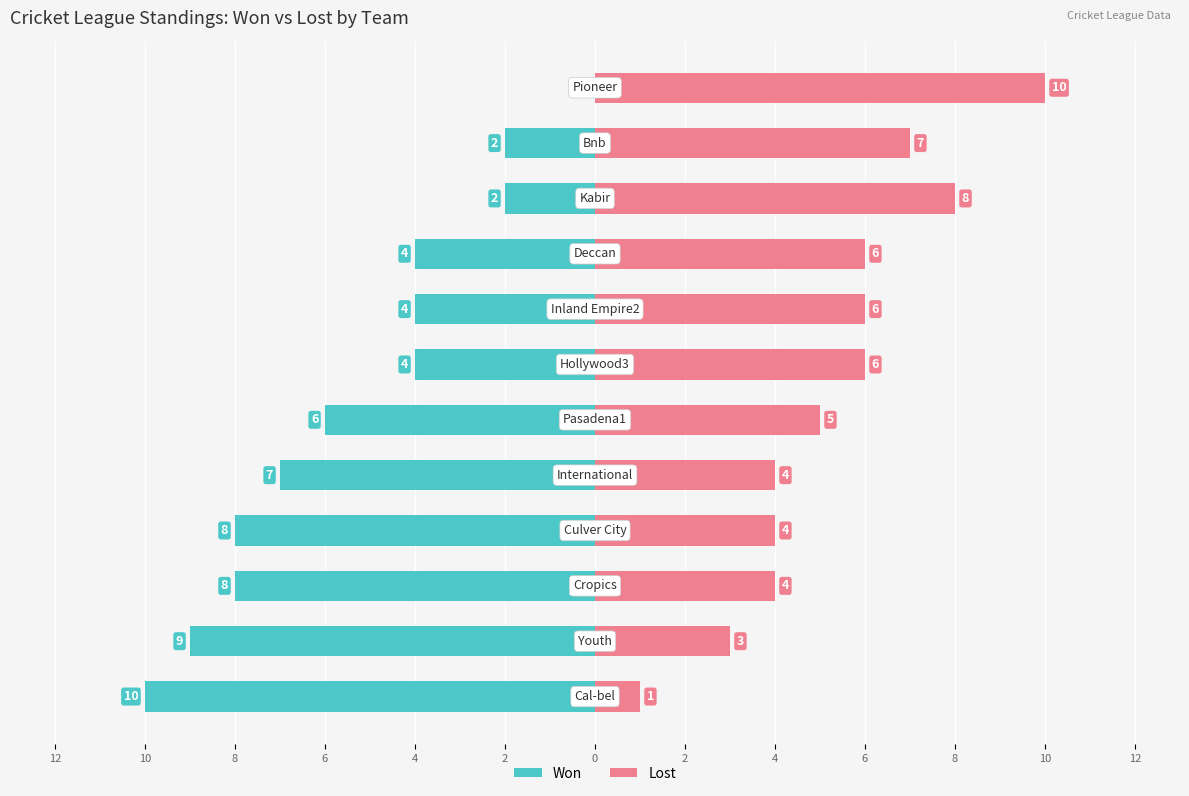

Reading right to left, list all the values displayed in this chart.

Won: 10=0	8=-2	6=-2	4=-4	2=-4	0=-4	2=-6	4=-7	6=-8	8=-8	10=-9	12=-10
Lost: 10=10	8=7	6=8	4=6	2=6	0=6	2=5	4=4	6=4	8=4	10=3	12=1